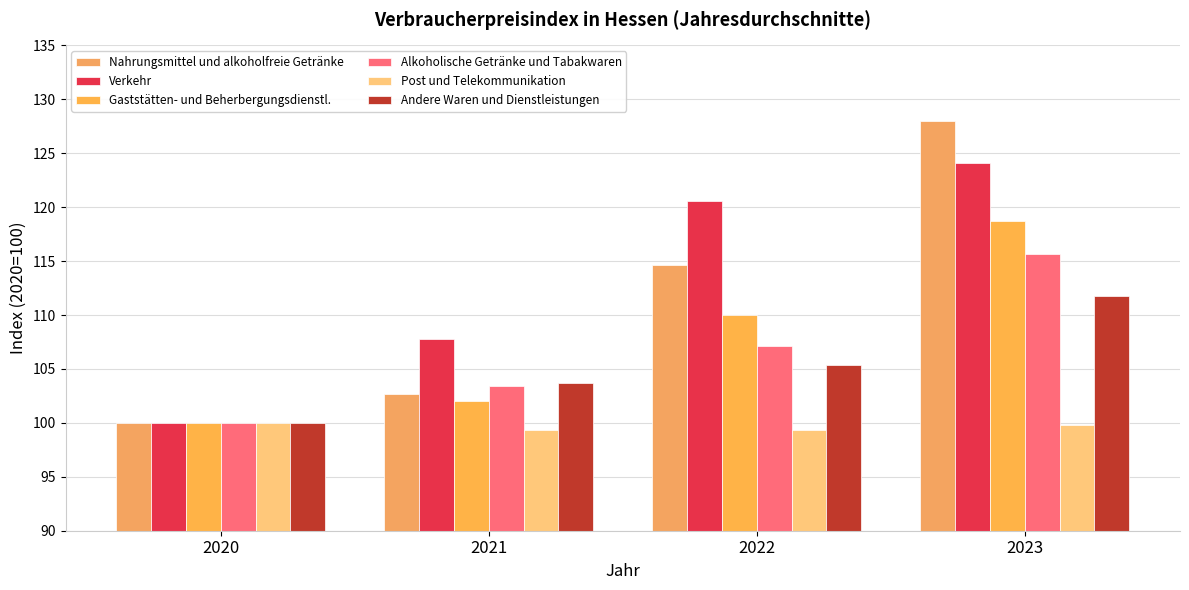

Reading right to left, list all the values displayed in this chart.

Nahrungsmittel und alkoholfreie Getränke: 128.0	114.6	102.7	100.0
Verkehr: 124.1	120.6	107.8	100.0
Gaststätten- und Beherbergungsdienstl.: 118.7	110.0	102.0	100.0
Alkoholische Getränke und Tabakwaren: 115.7	107.1	103.4	100.0
Post und Telekommunikation: 99.8	99.3	99.3	100.0
Andere Waren und Dienstleistungen: 111.8	105.4	103.7	100.0